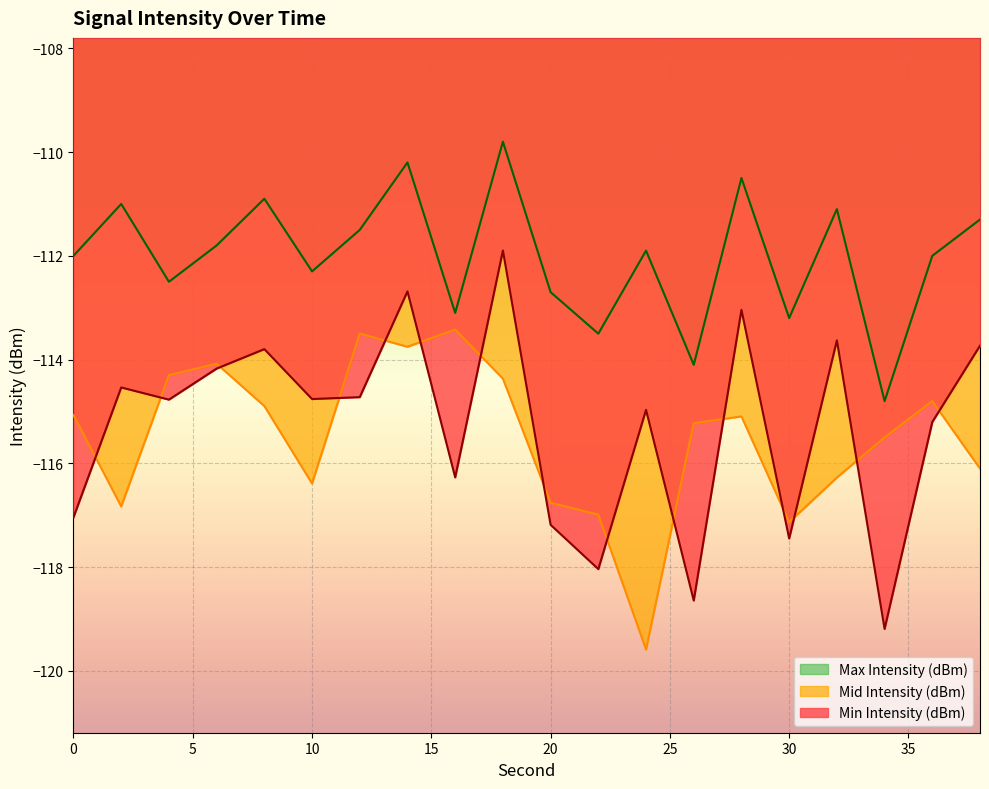

Reading right to left, extract all data points from this chart.

Min Intensity (dBm): -113.7	-115.2	-119.2	-113.6	-117.4	-113.0	-118.6	-115.0	-118.0	-117.2	-111.9	-116.3	-112.7	-114.7	-114.8	-113.8	-114.2	-114.8	-114.5	-117.0
Mid Intensity (dBm): -116.1	-114.8	-115.5	-116.3	-117.1	-115.1	-115.2	-119.6	-117.0	-116.8	-114.4	-113.4	-113.8	-113.5	-116.4	-114.9	-114.1	-114.3	-116.8	-115.1
Max Intensity (dBm): -111.3	-112.0	-114.8	-111.1	-113.2	-110.5	-114.1	-111.9	-113.5	-112.7	-109.8	-113.1	-110.2	-111.5	-112.3	-110.9	-111.8	-112.5	-111.0	-112.0